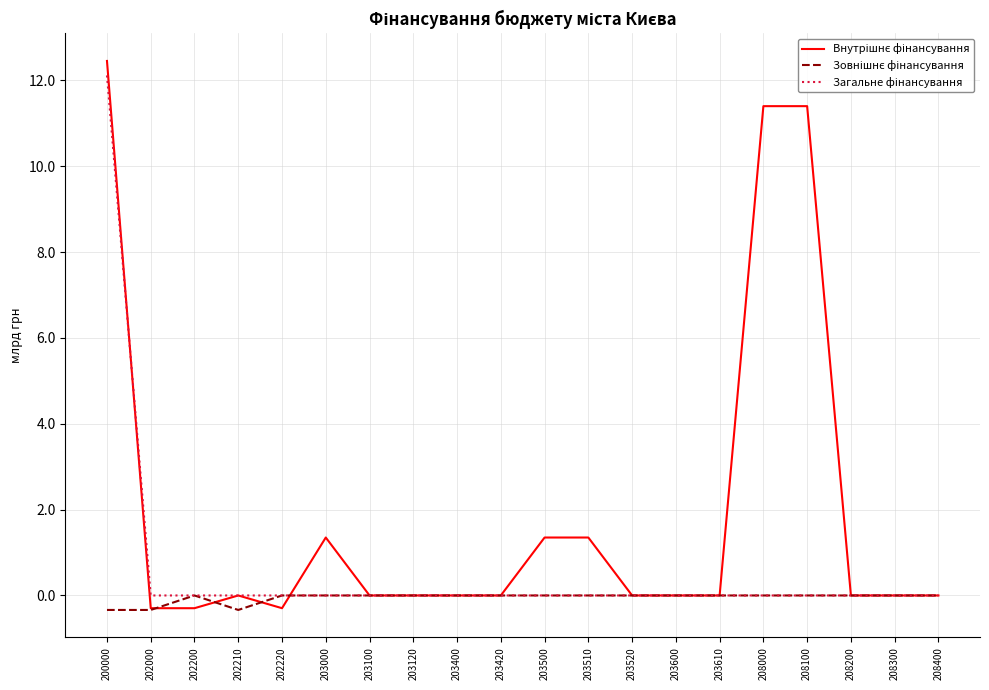

At which category is the sum across all series the highest?

200000